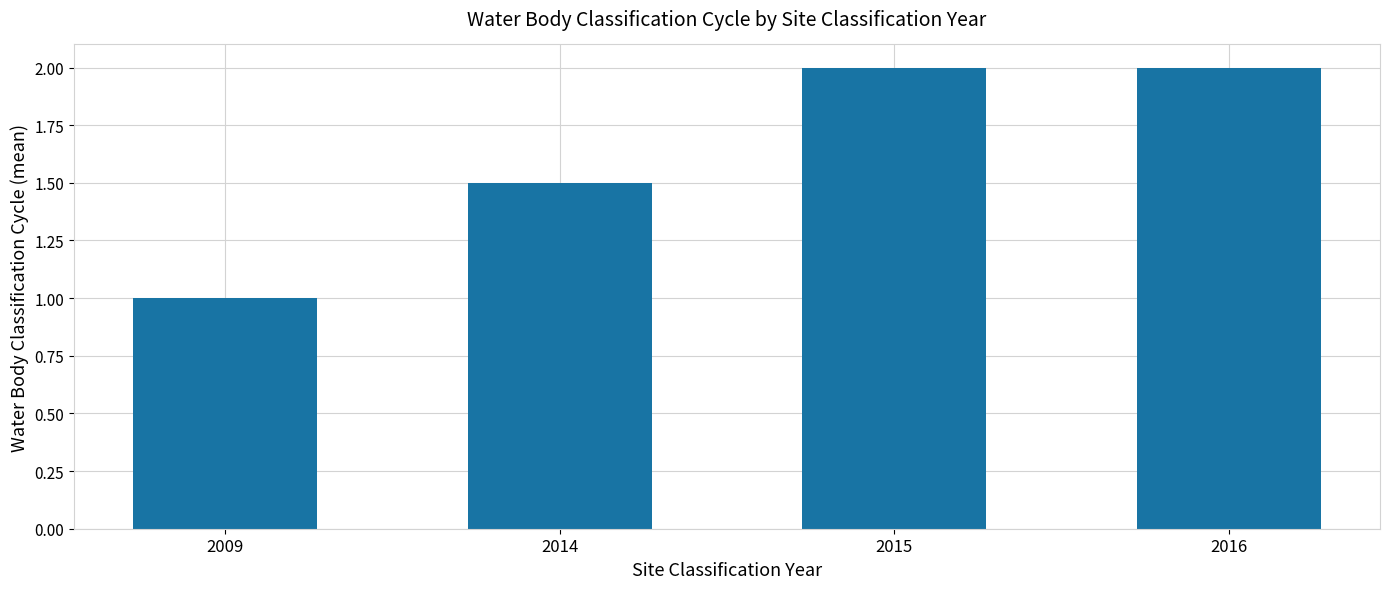

What is the value of the 4th bar from the left?

2.0